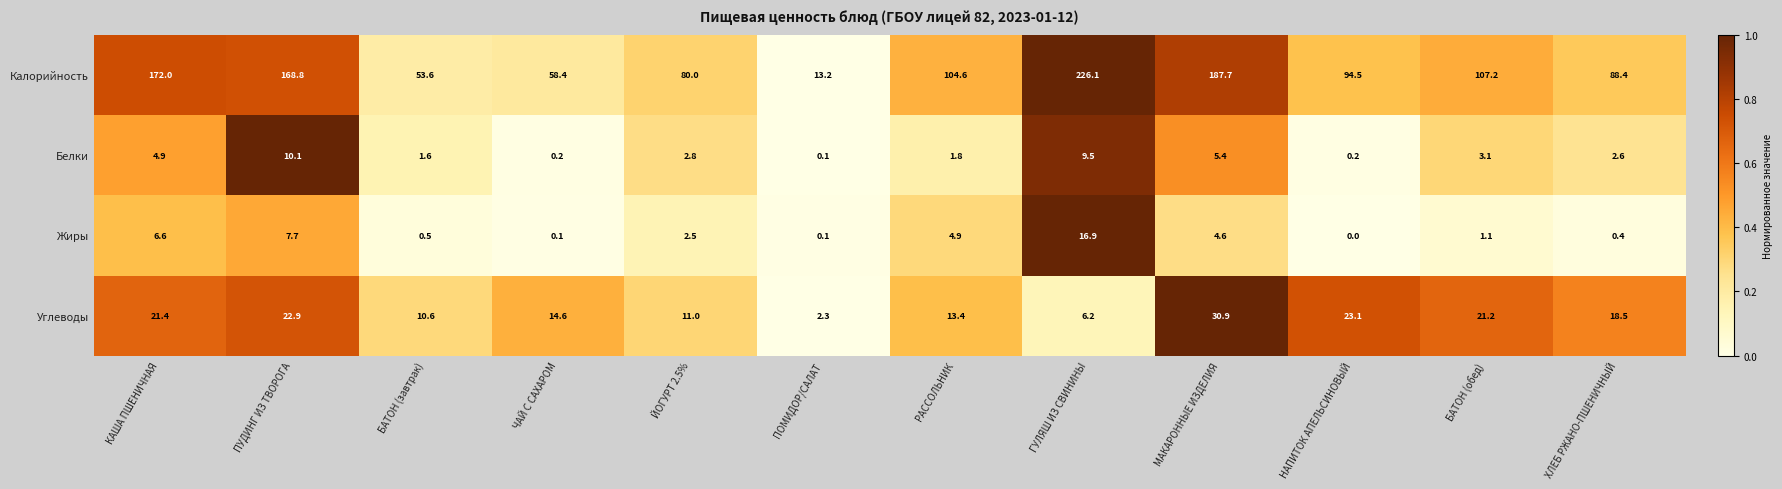

Between ПОМИДОР/САЛАТ and РАССОЛЬНИК, which series saw the biggest shift?

Калорийность